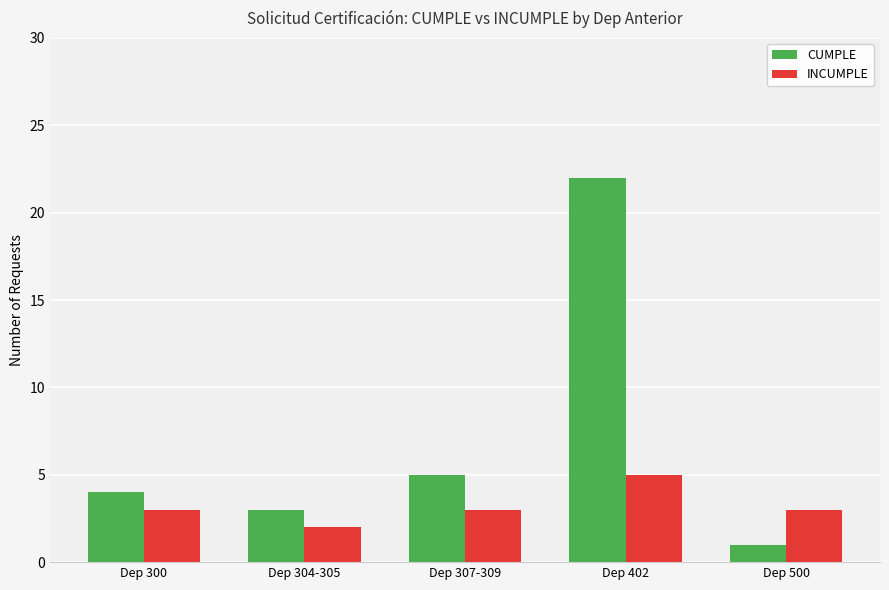

What is the label of the 1st bar from the right?

Dep 500